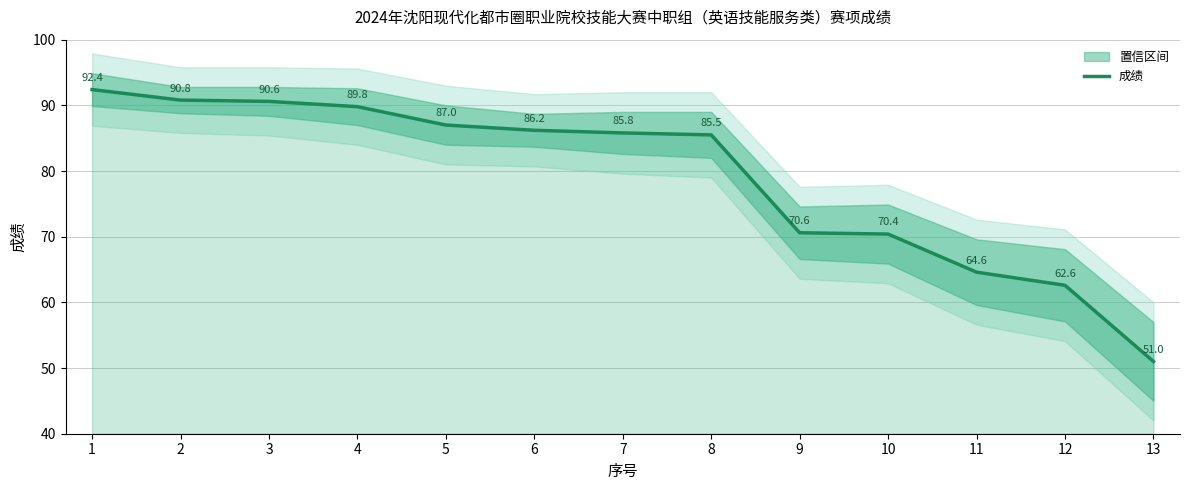

Is it true that the value at 4 is 89.8?

True